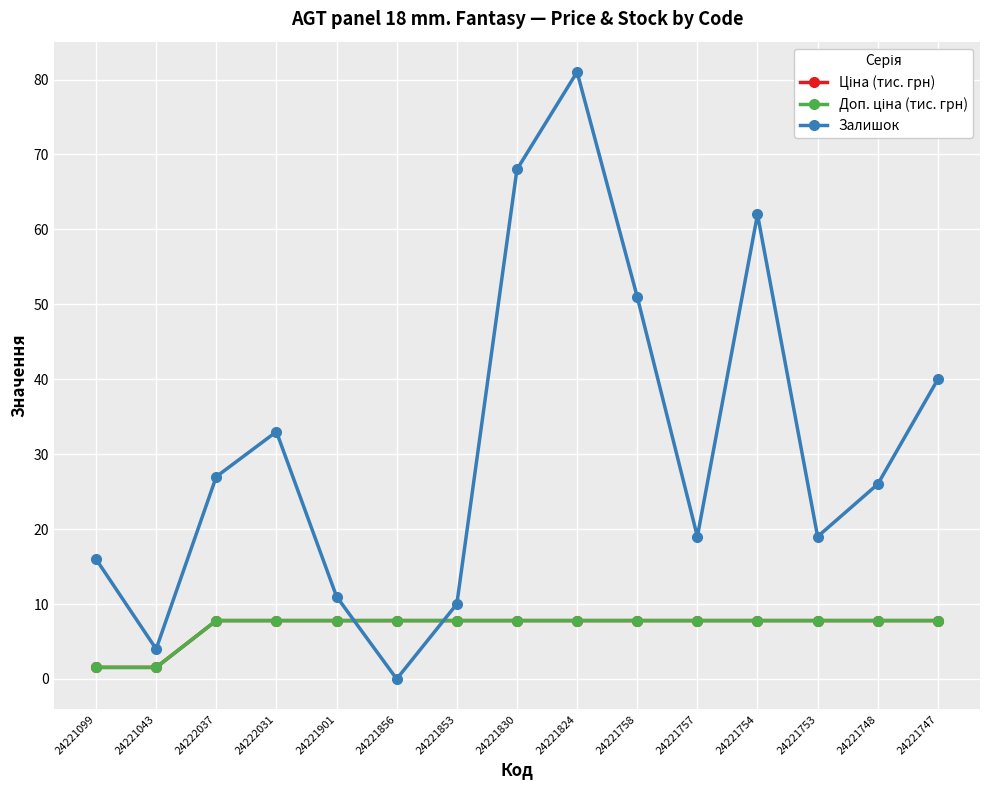

Where does the Залишок series first go above 26?

24222037